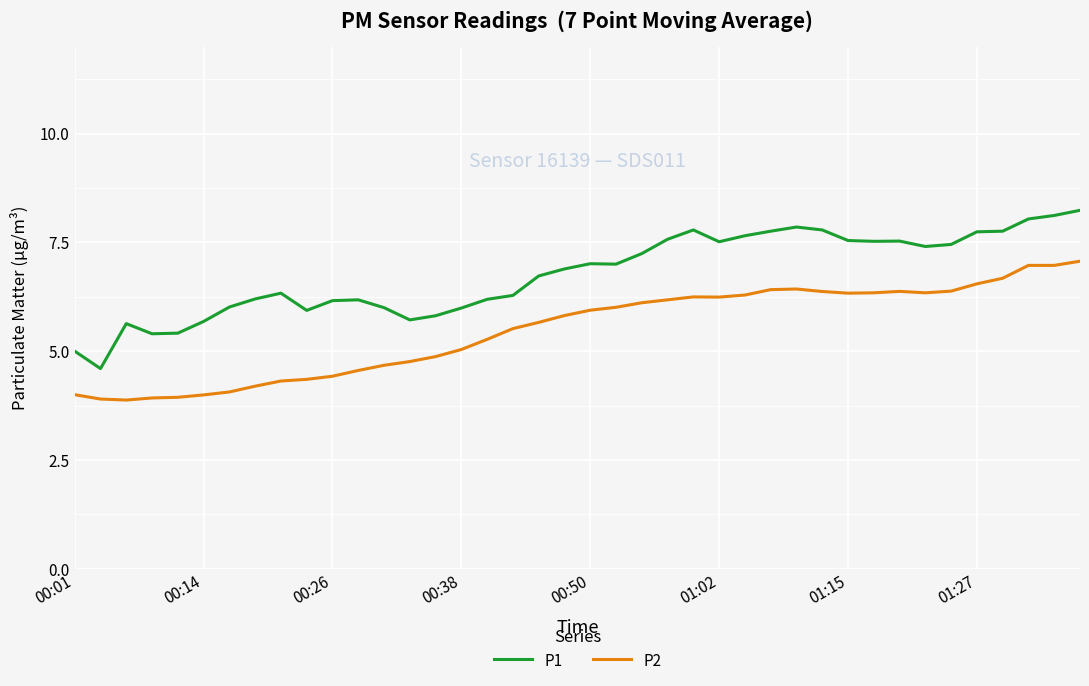

Which series has the widest spread of values?

P1